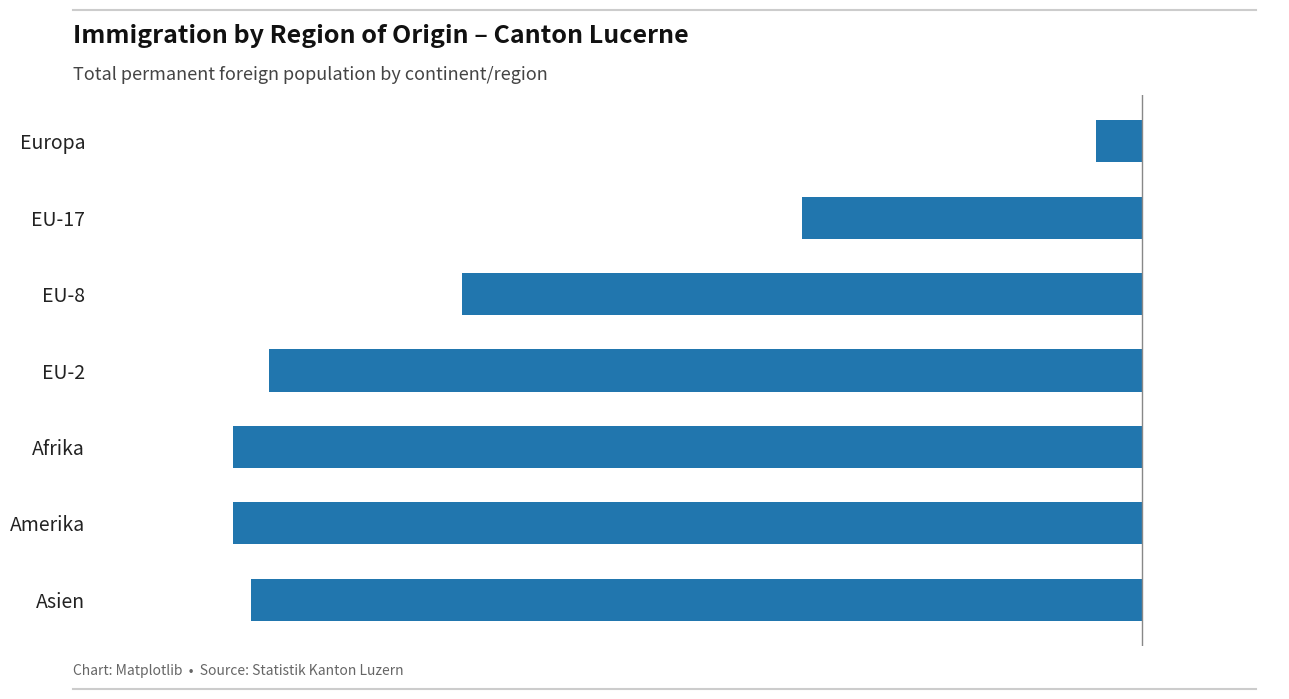

Between EU-2 and Asien, which is larger?

EU-2